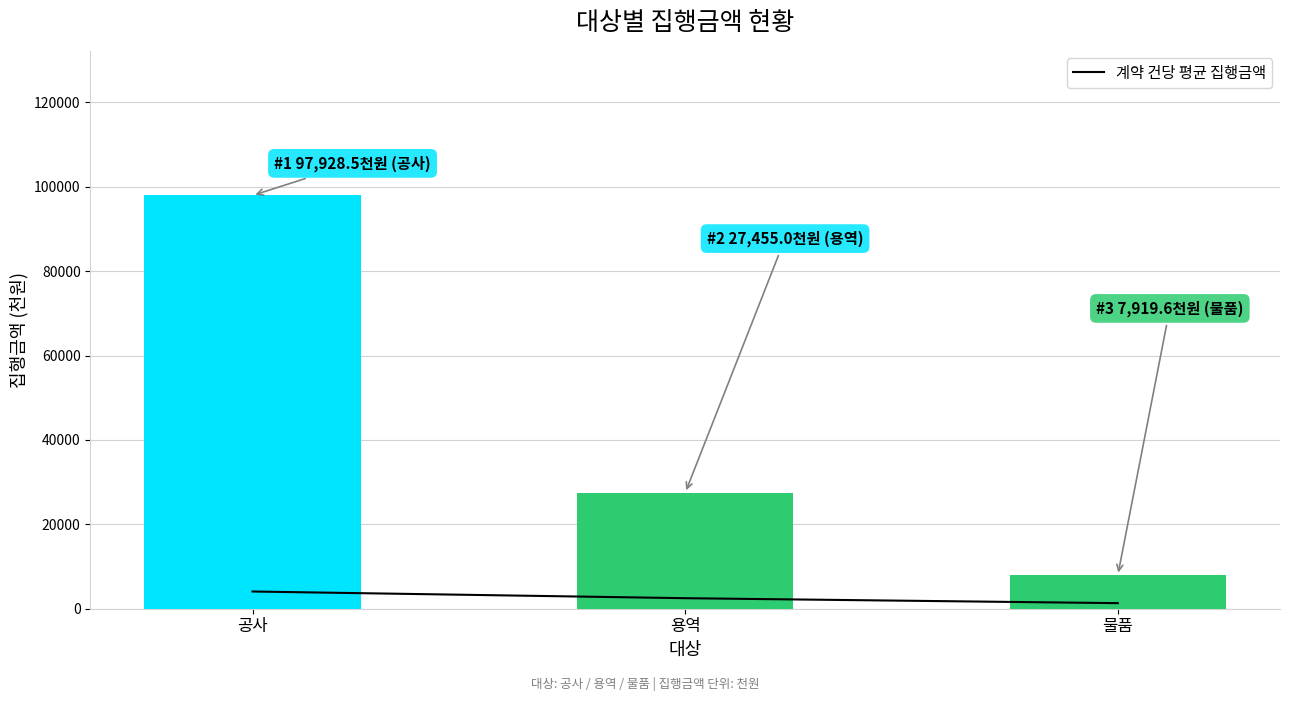

List the series in order of their peak value, lowest first.

계약 건당 평균 집행금액, 집행금액